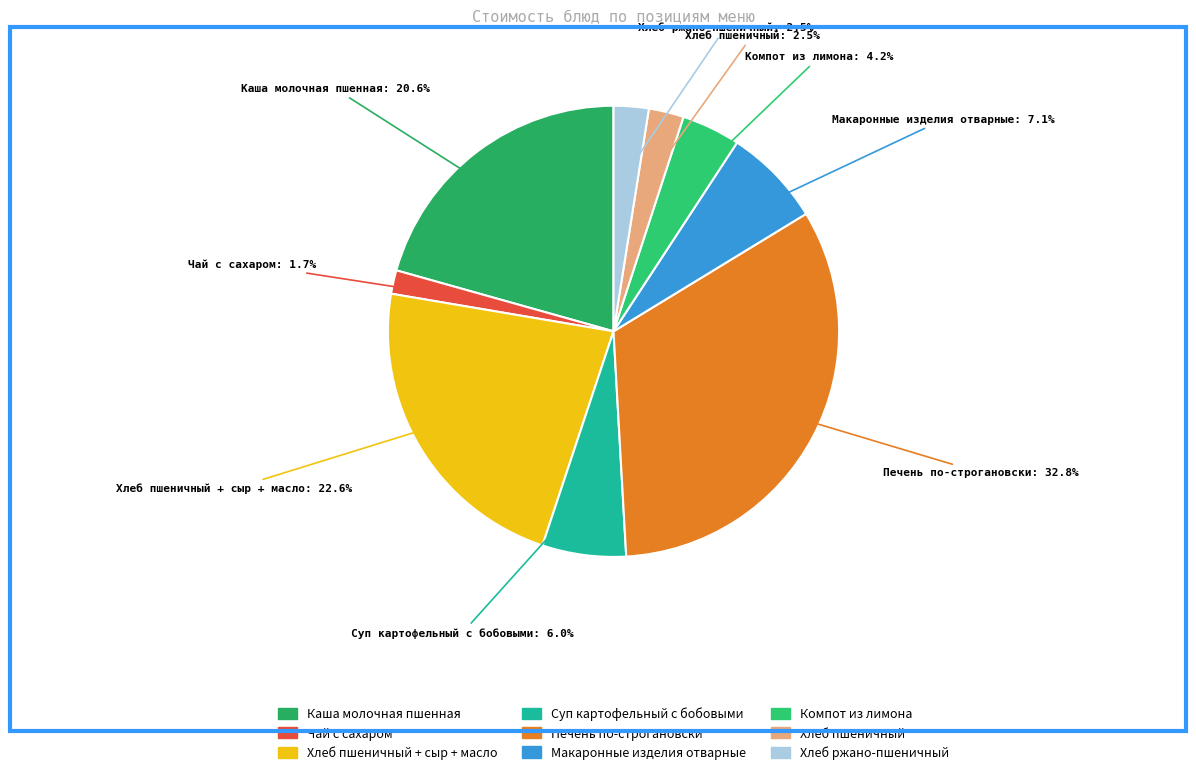

How many segments does this pie chart have?

9